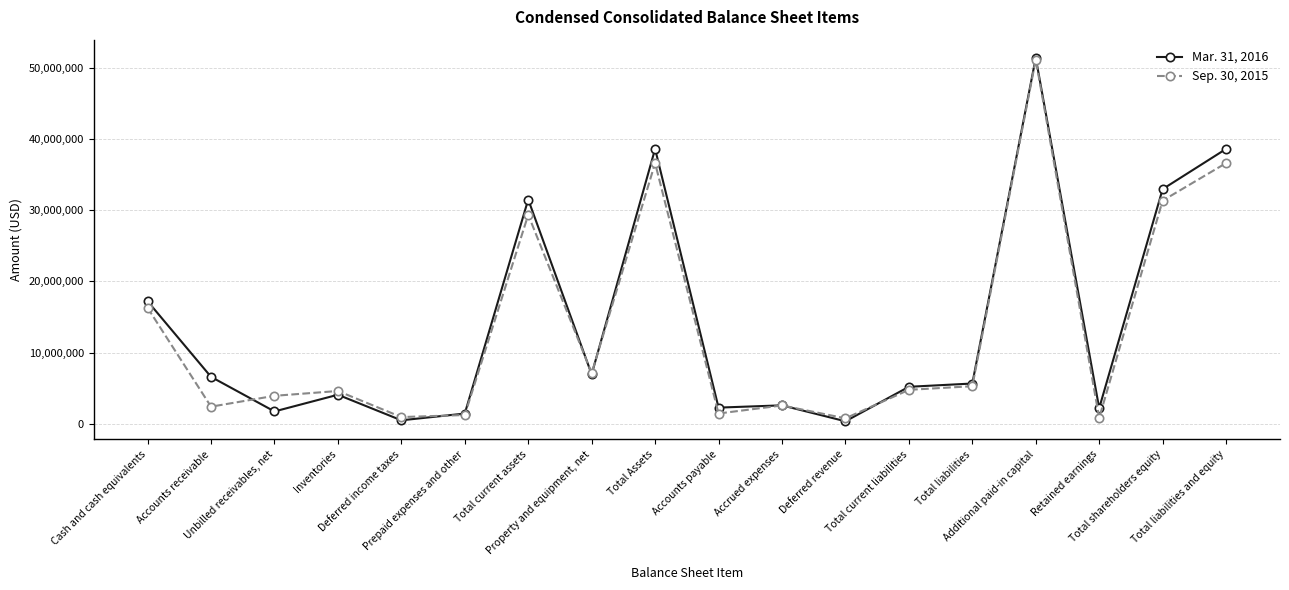

Where is Sep. 30, 2015 nearest to the value 25952733?

Total current assets